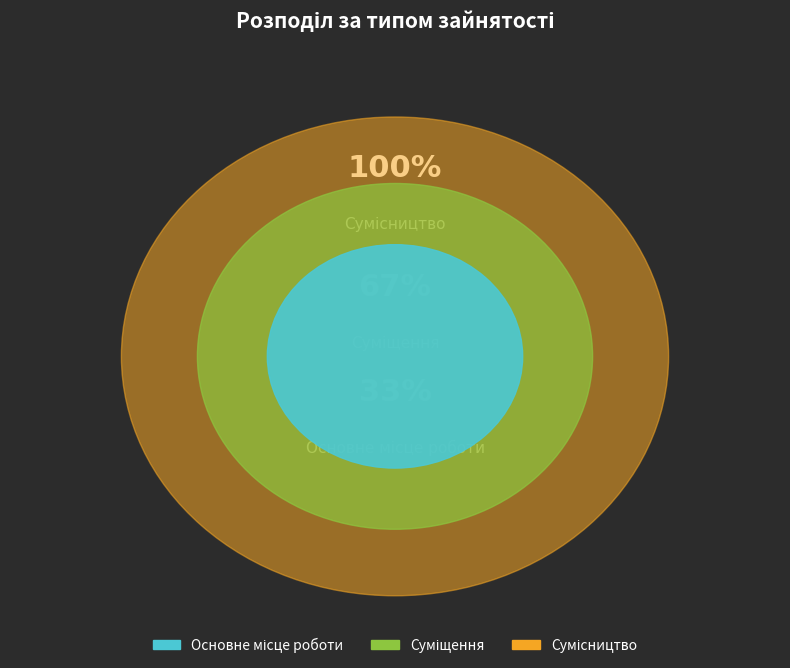

To the nearest percent, what is the combined percentage of Сумісництво and Суміщення?

83%